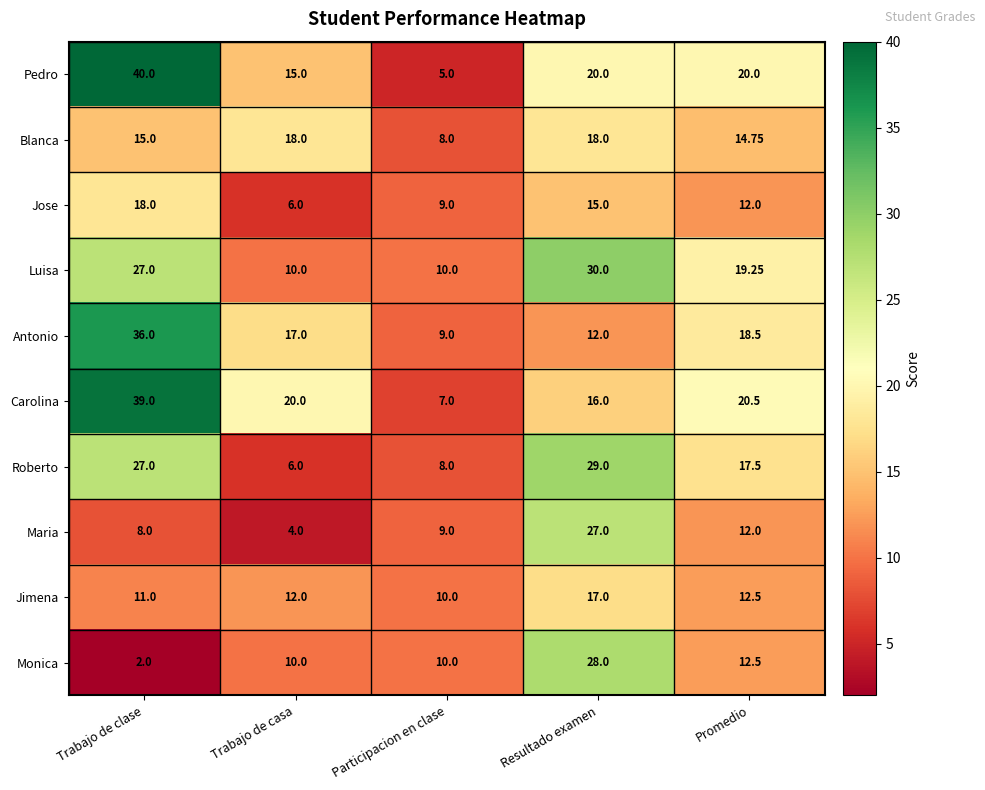

At which category does the chart reach its peak across all series?

Trabajo de clase